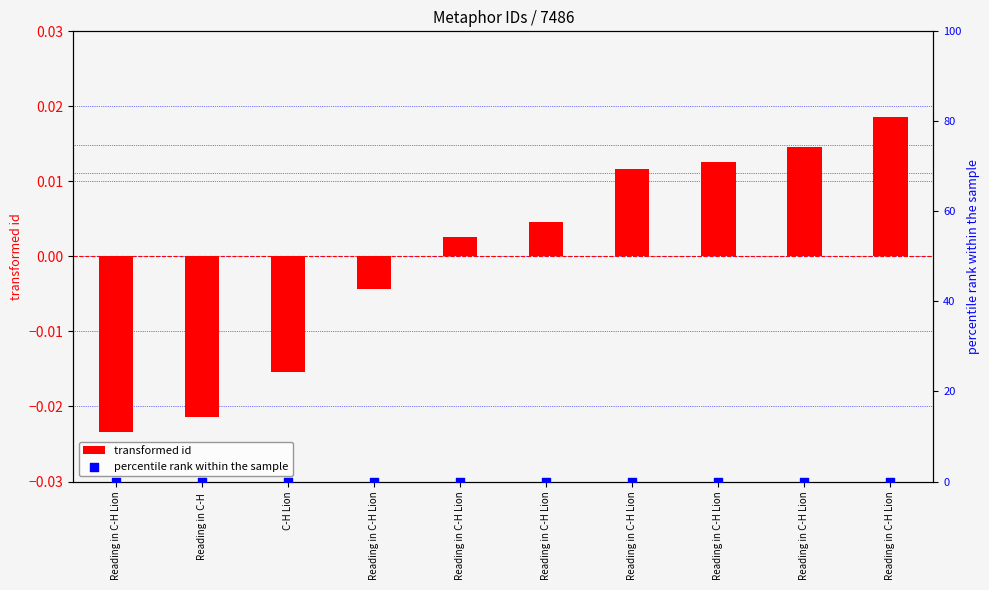

Is the value of transformed id at Reading in C-H Lion greater than the value of percentile rank within the sample at Reading in C-H Lion?

No